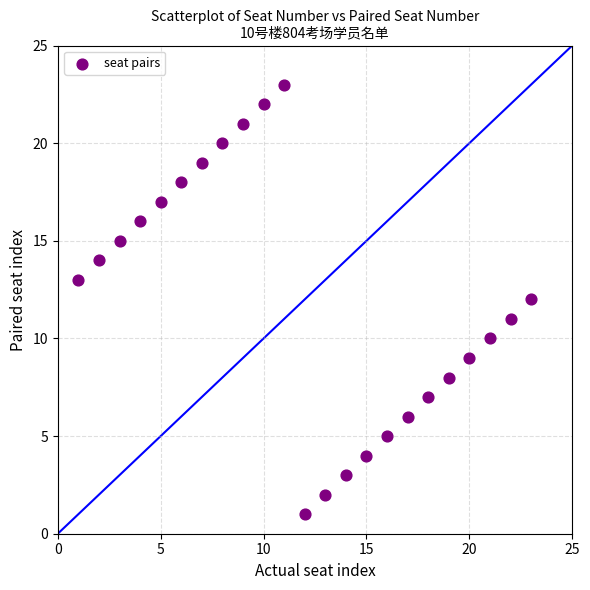

What is the range of X values (max minus min)?

22